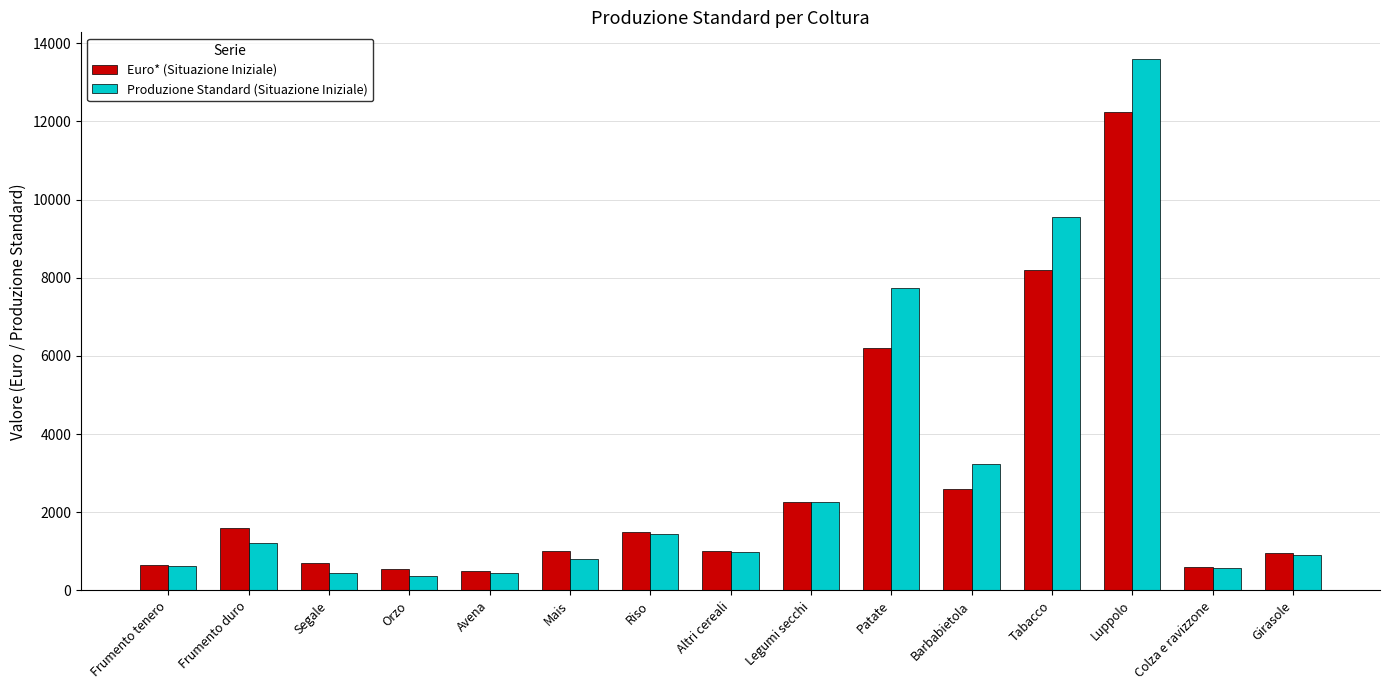

What is the highest value of the Produzione Standard (Situazione Iniziale) series?

13600.0